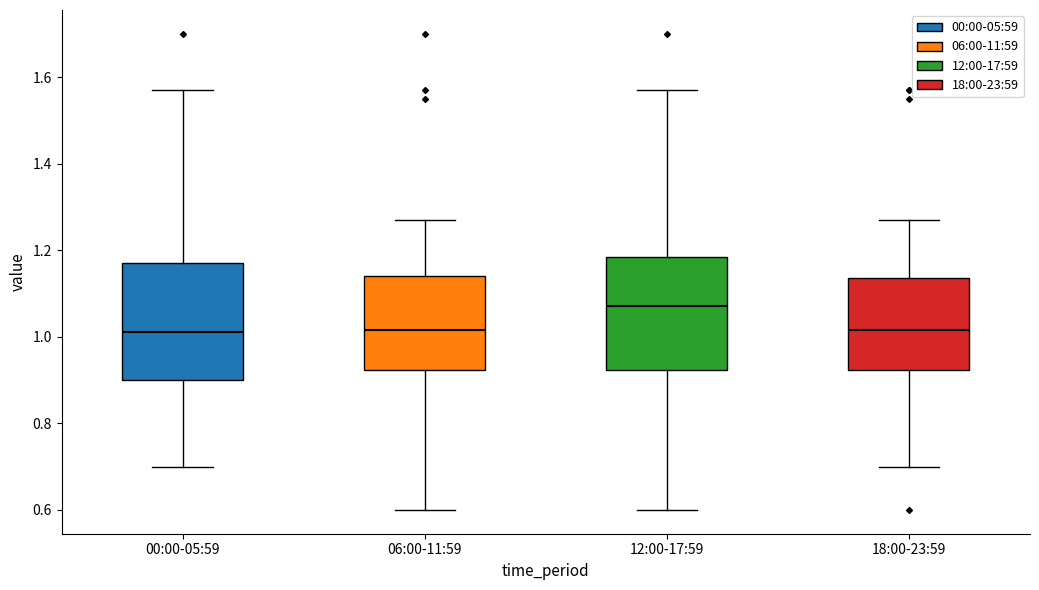

Where is the upper edge of the box for 06:00-11:59 on the y-axis? The values are not printed on the chart, so give them approximately, as read against the axis.

1.14